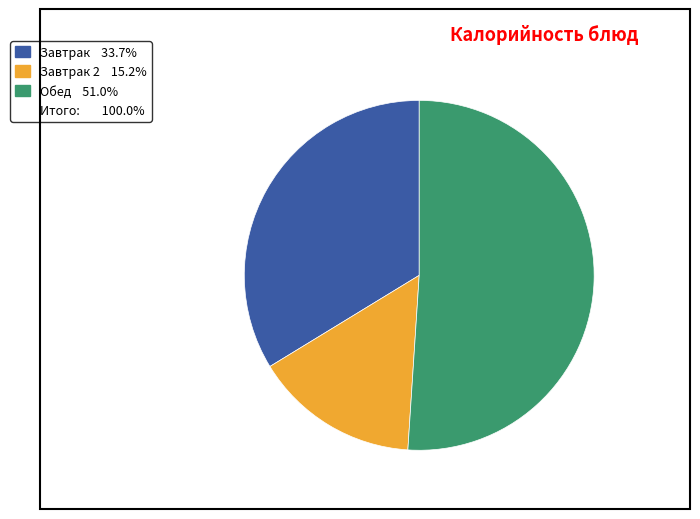

Is there any slice that represents more than half of the pie?

Yes